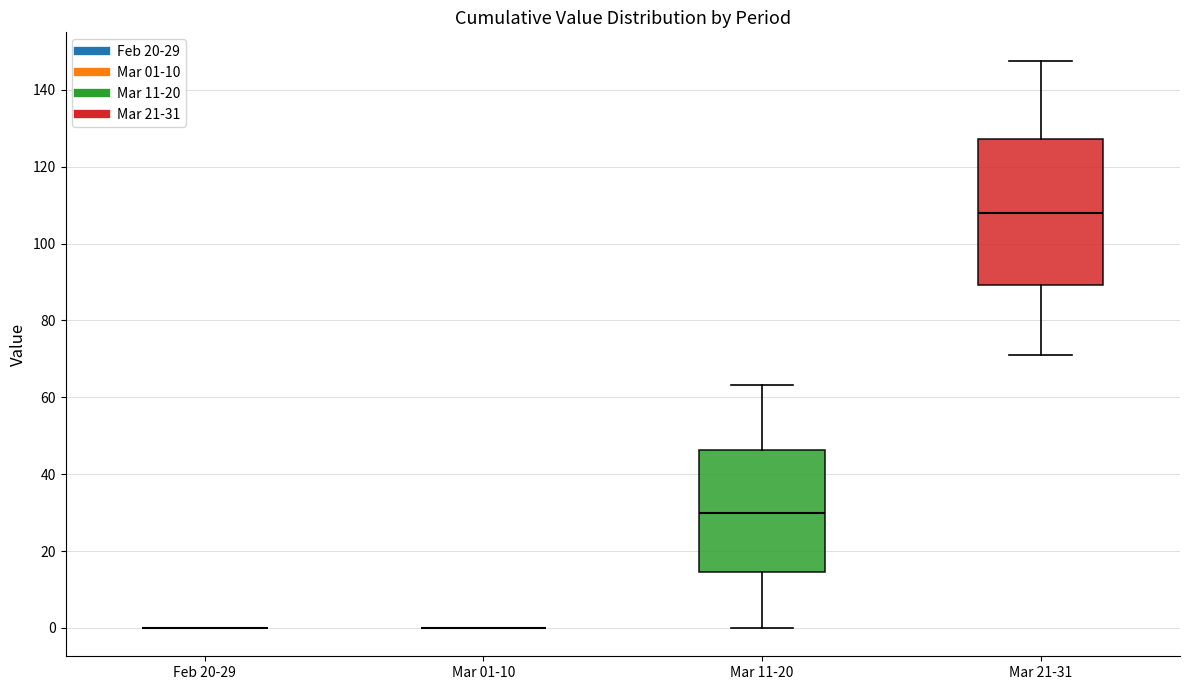

Where does the upper whisker of the box for Mar 11-20 end on the y-axis? The values are not printed on the chart, so give them approximately, as read against the axis.

64